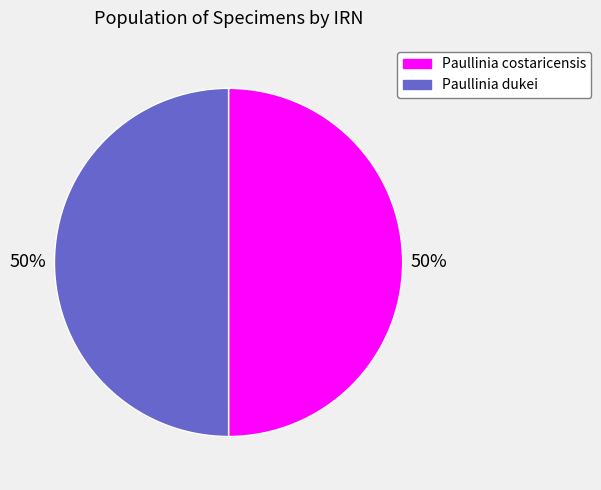

Do Paullinia dukei and Paullinia costaricensis together represent more than half of the pie?

Yes